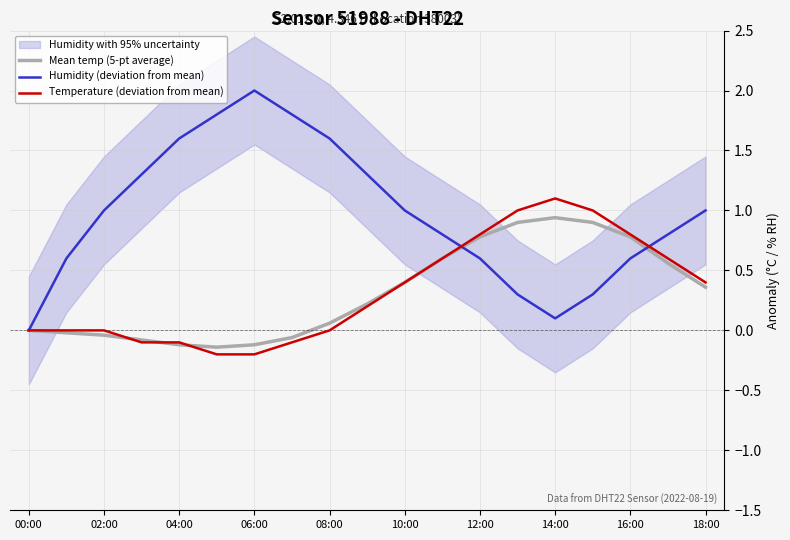

Where is Temperature (deviation from mean) nearest to the value 0?

00:00